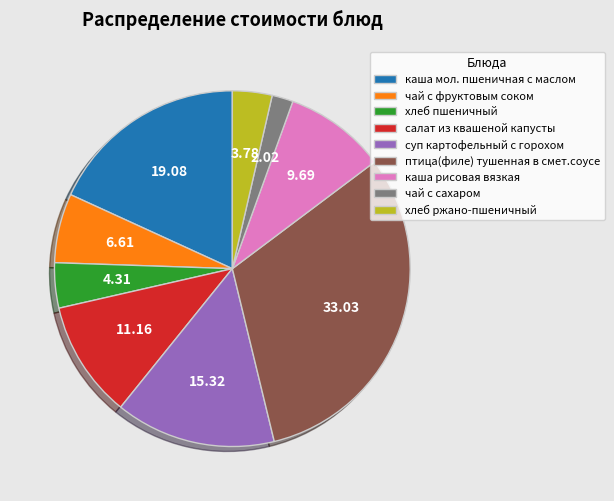

Approximately how many times larger is the value at птица(филе) тушенная в смет.соусе compared to каша мол. пшеничная с маслом?

1.7